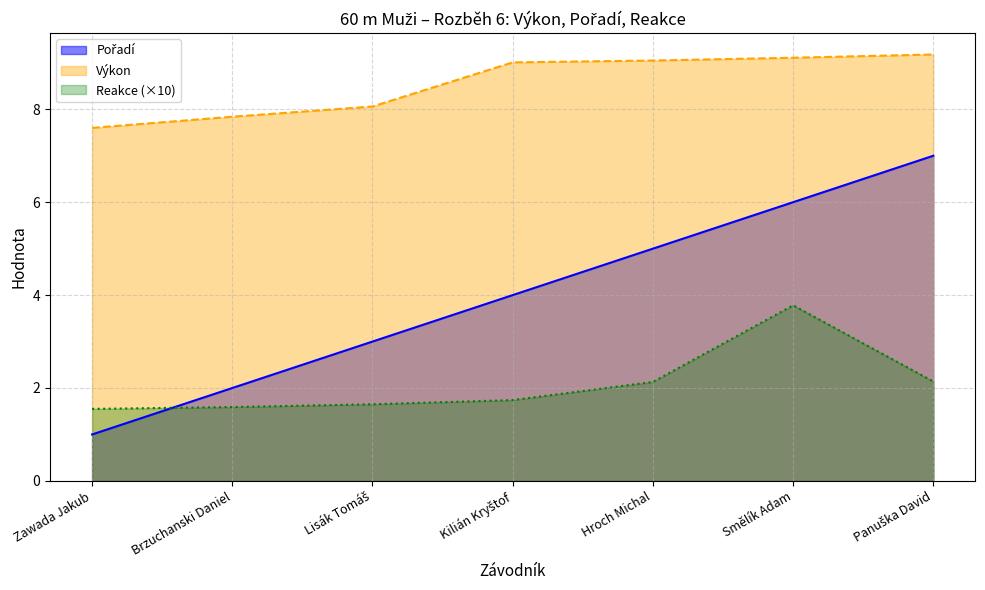

Does the chart display data point markers on the line(s)?

No